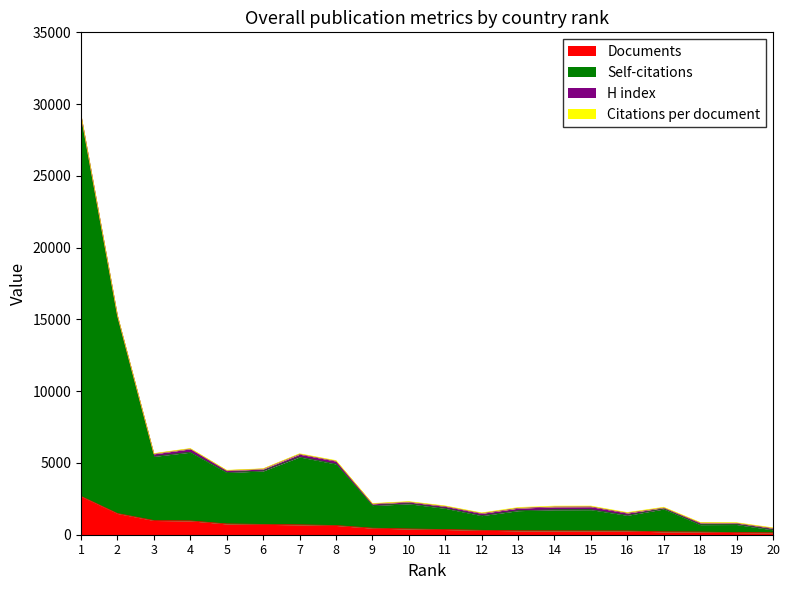

What is the maximum value for Documents?

2678.0